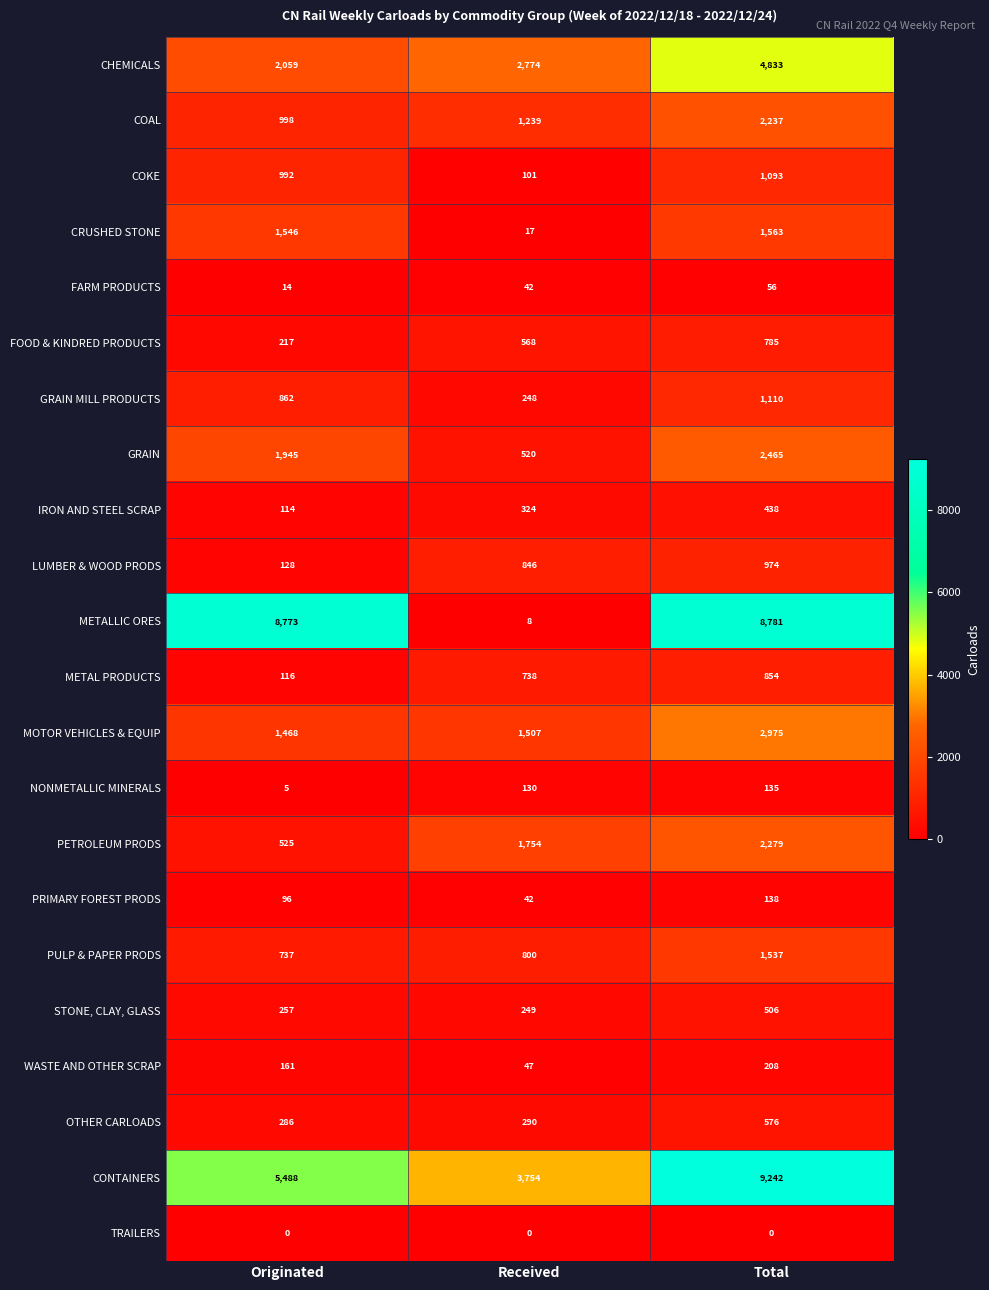

How many distinct data groups are displayed?

22